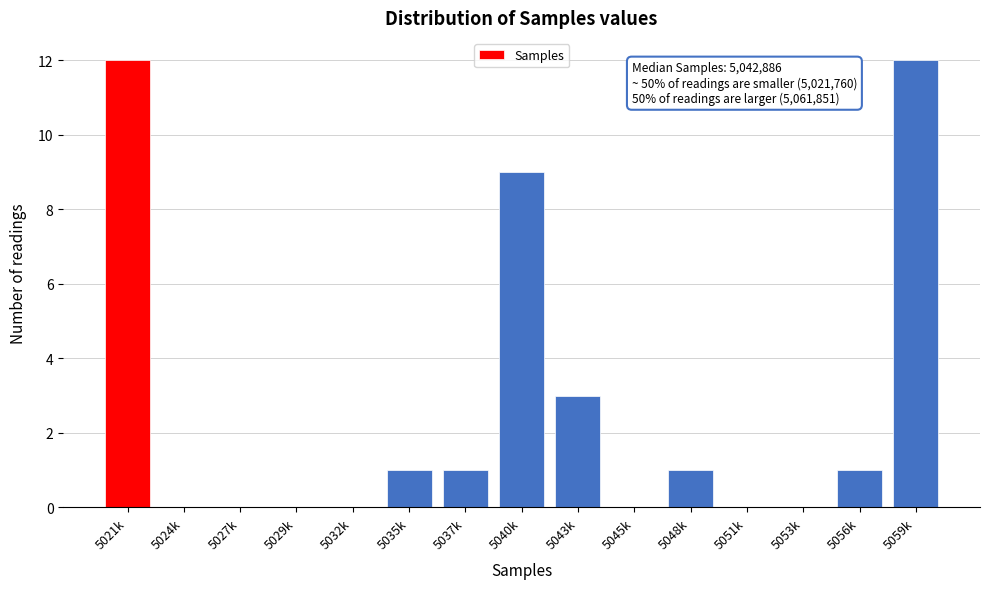

Reading right to left, what are all the values shown in this chart?

5059k=12	5056k=1	5053k=0	5051k=0	5048k=1	5045k=0	5043k=3	5040k=9	5037k=1	5035k=1	5032k=0	5029k=0	5027k=0	5024k=0	5021k=12